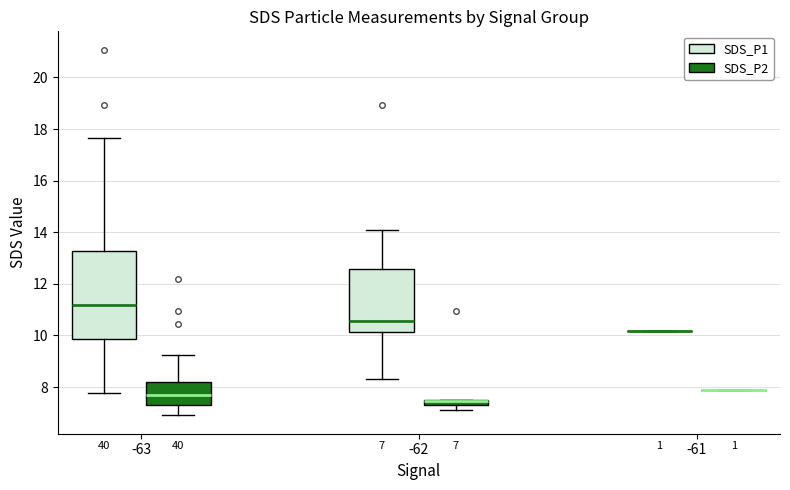

Which box is the tallest, from its lower edge to its upper edge?

-63 (SDS_P1)